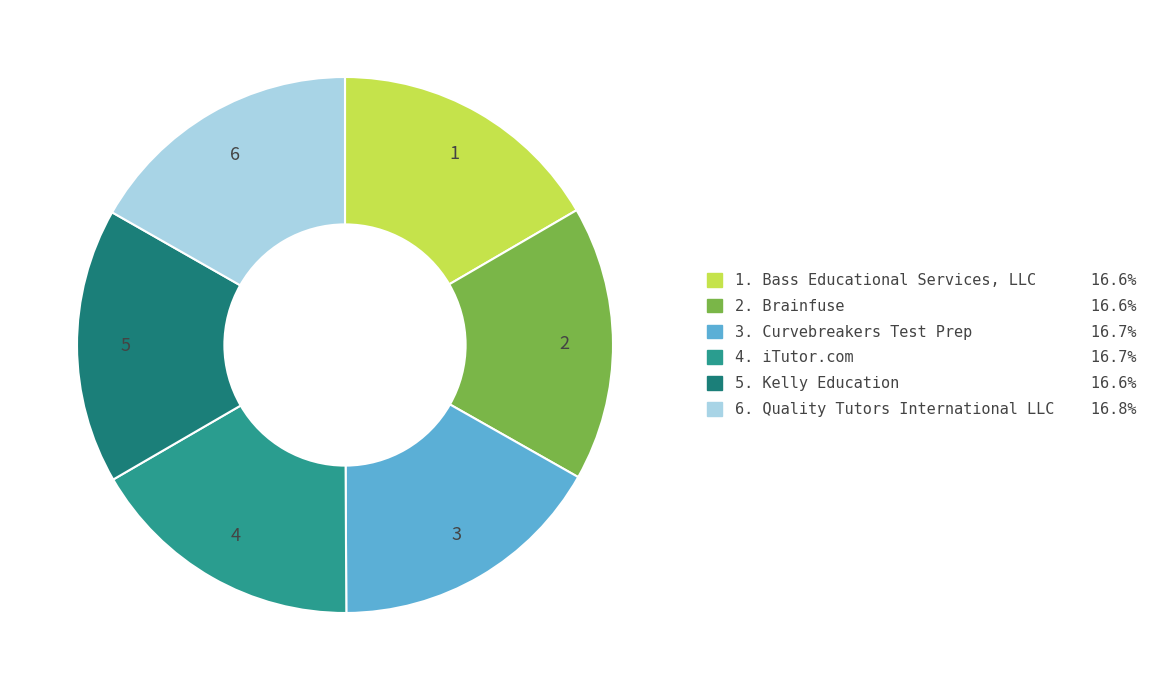

Is there any slice that represents more than half of the pie?

No